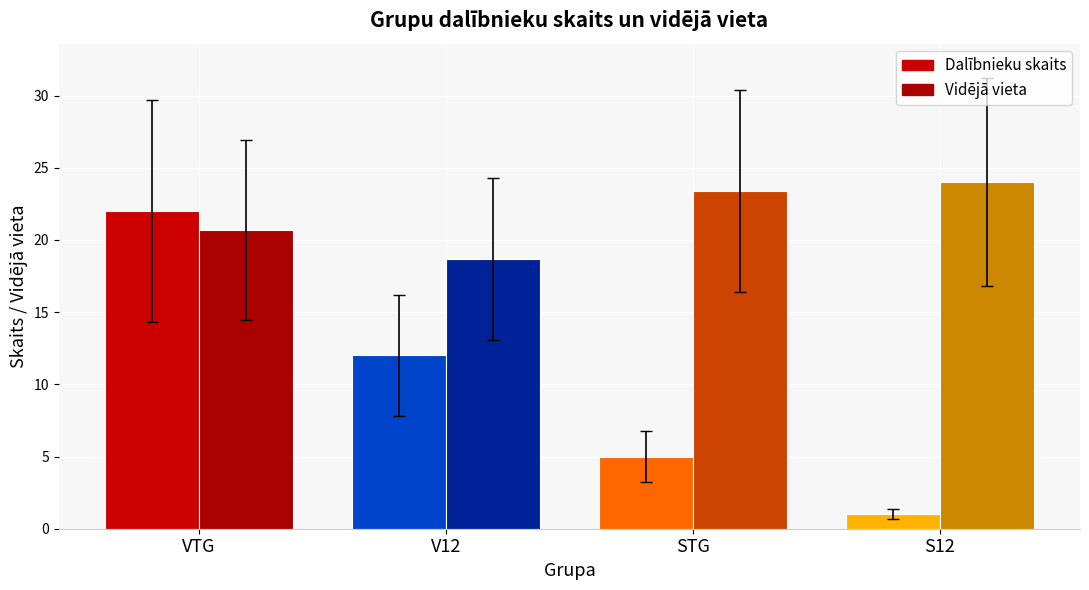

Rank the series by their average value, from lowest to highest.

Dalībnieku skaits, Vidējā vieta